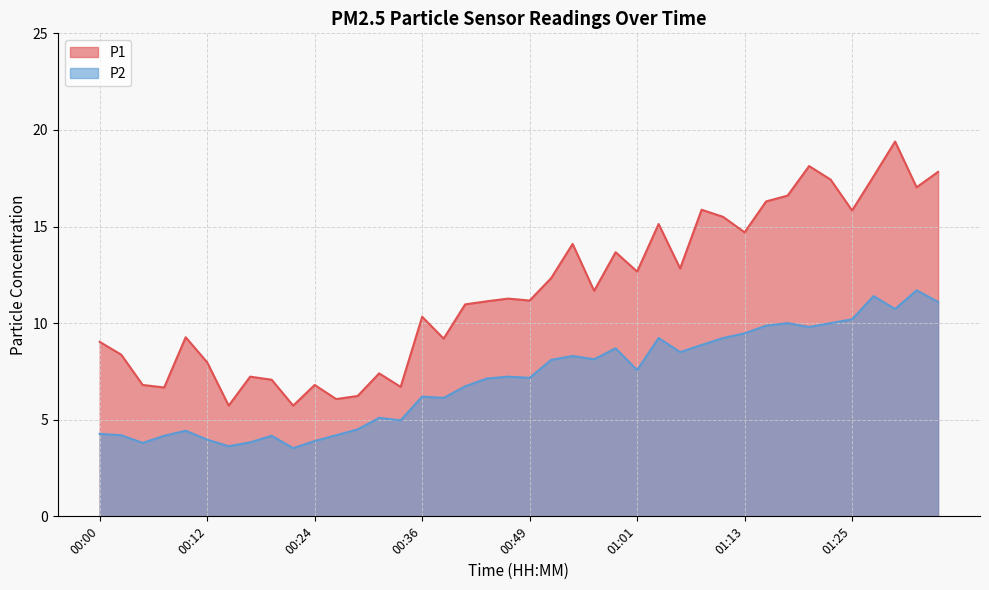

Which has a higher value, 00:58 or 01:33?

01:33